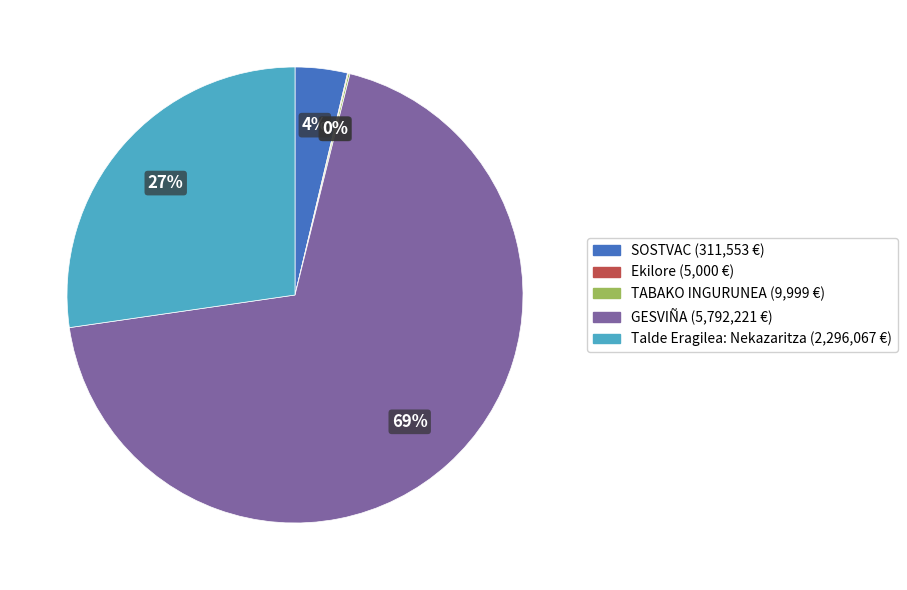

To the nearest percent, what is the average slice percentage?

20%